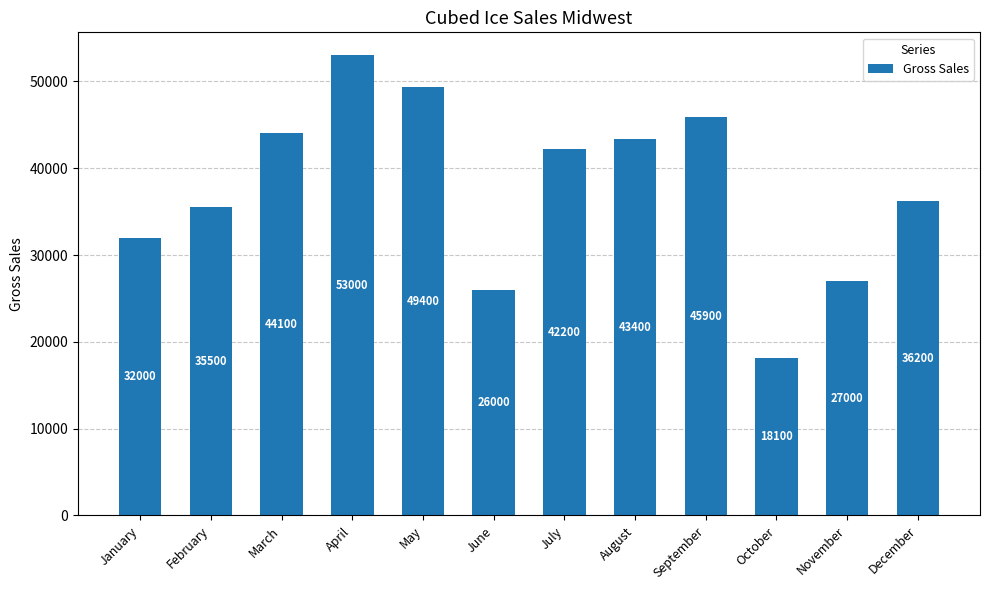

Reading left to right, transcribe all the data shown in this chart.

32000	35500	44100	53000	49400	26000	42200	43400	45900	18100	27000	36200